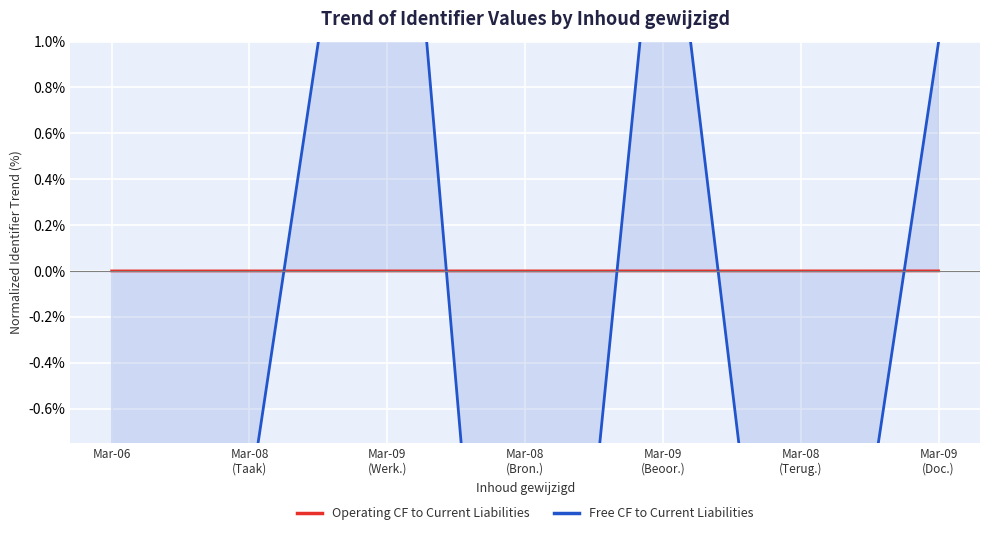

How many values in the Operating CF to Current Liabilities series are below 0?

3